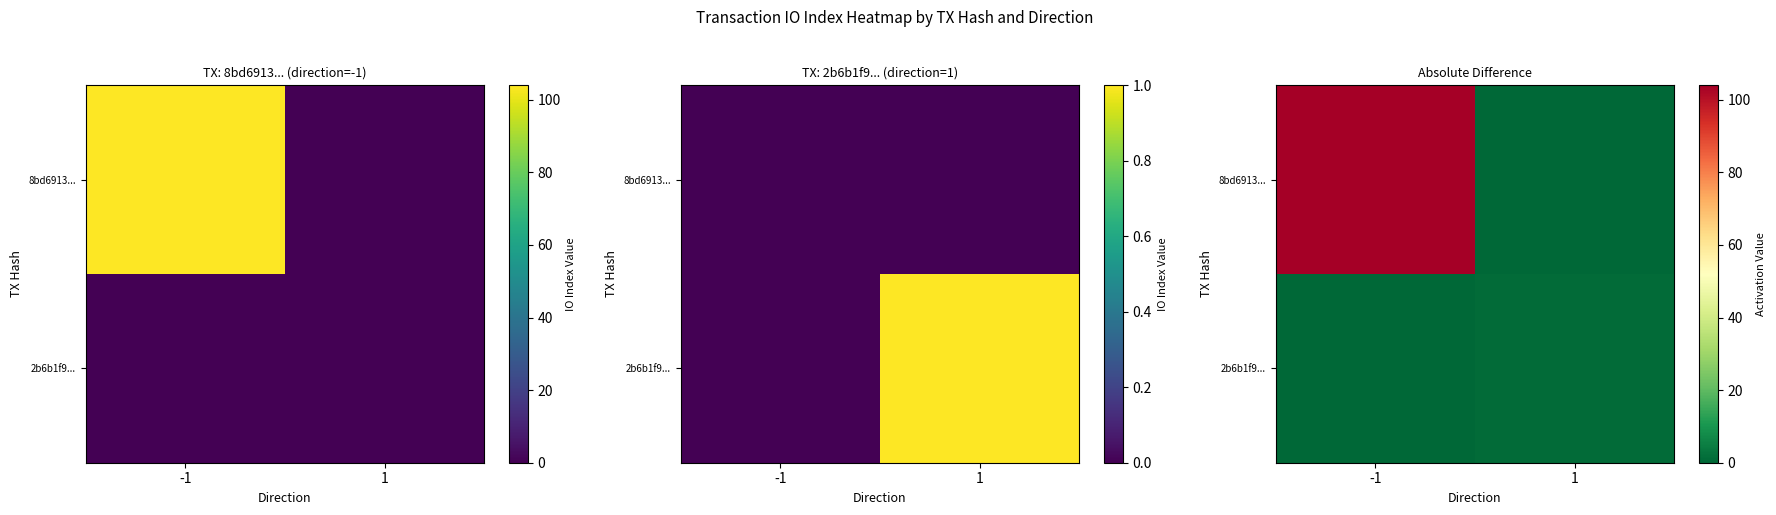

How many 2b6b1f9... values are between 0 and 1?

2